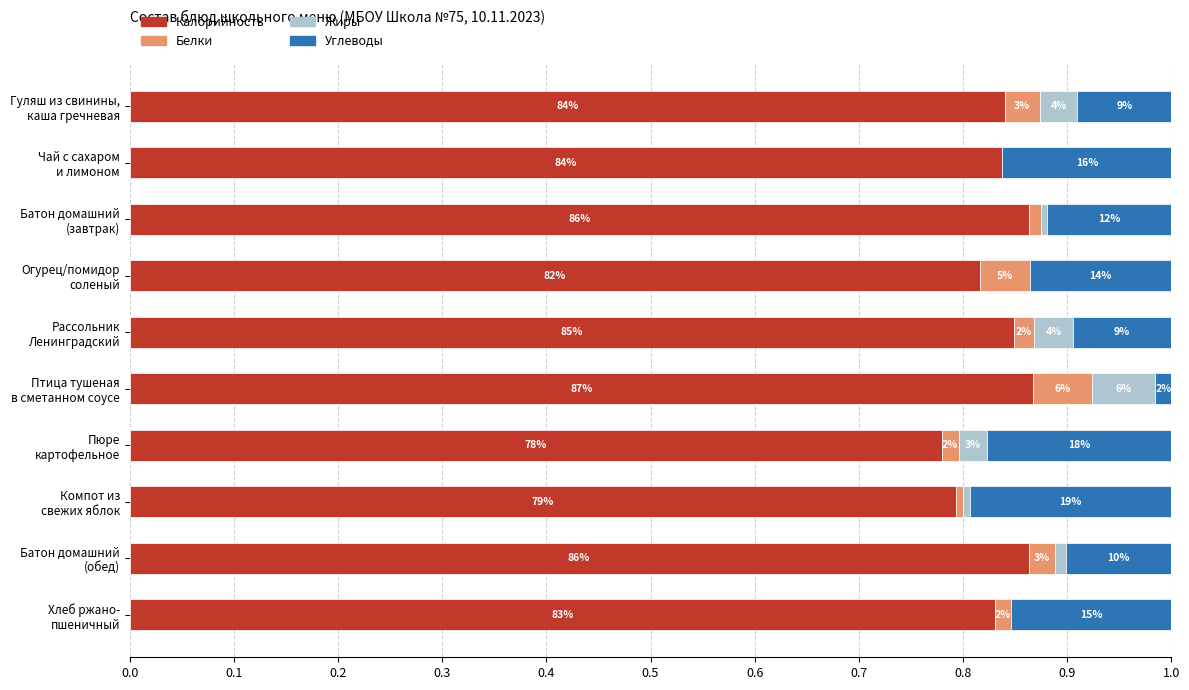

Rank the categories by Калорийность value from lowest to highest.

Пюре картофельное, Компот из свежих яблок, Огурец/помидор соленый, Хлеб ржано- пшеничный, Чай с сахаром и лимоном, Гуляш из свинины, каша гречневая, Рассольник Ленинградский, Батон домашний (обед), Батон домашний (завтрак), Птица тушеная в сметанном соусе